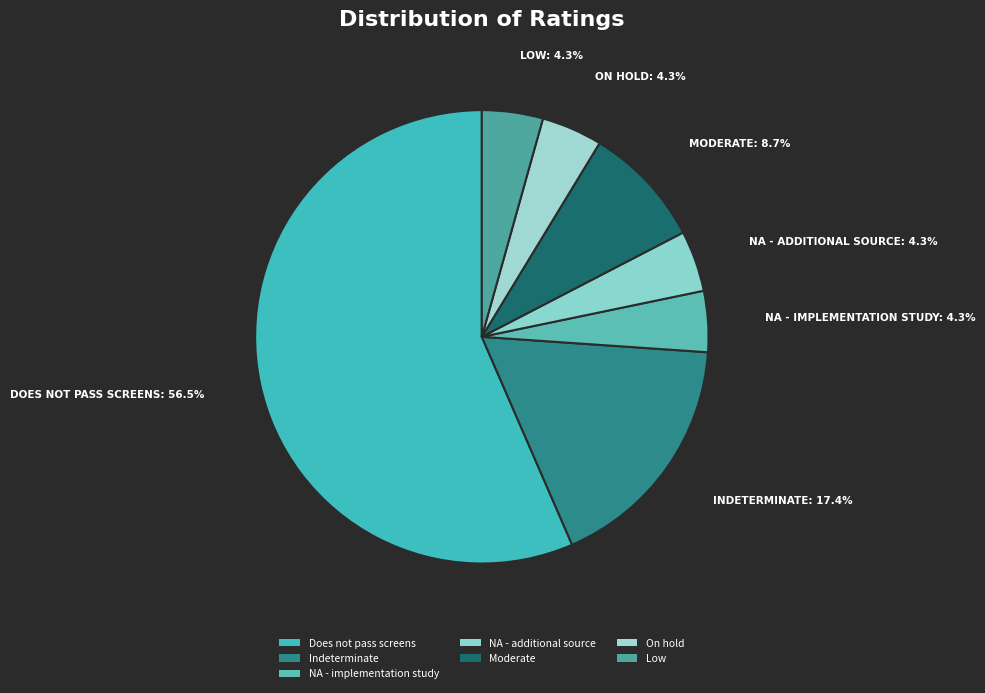

Count the number of slices in the pie.

7